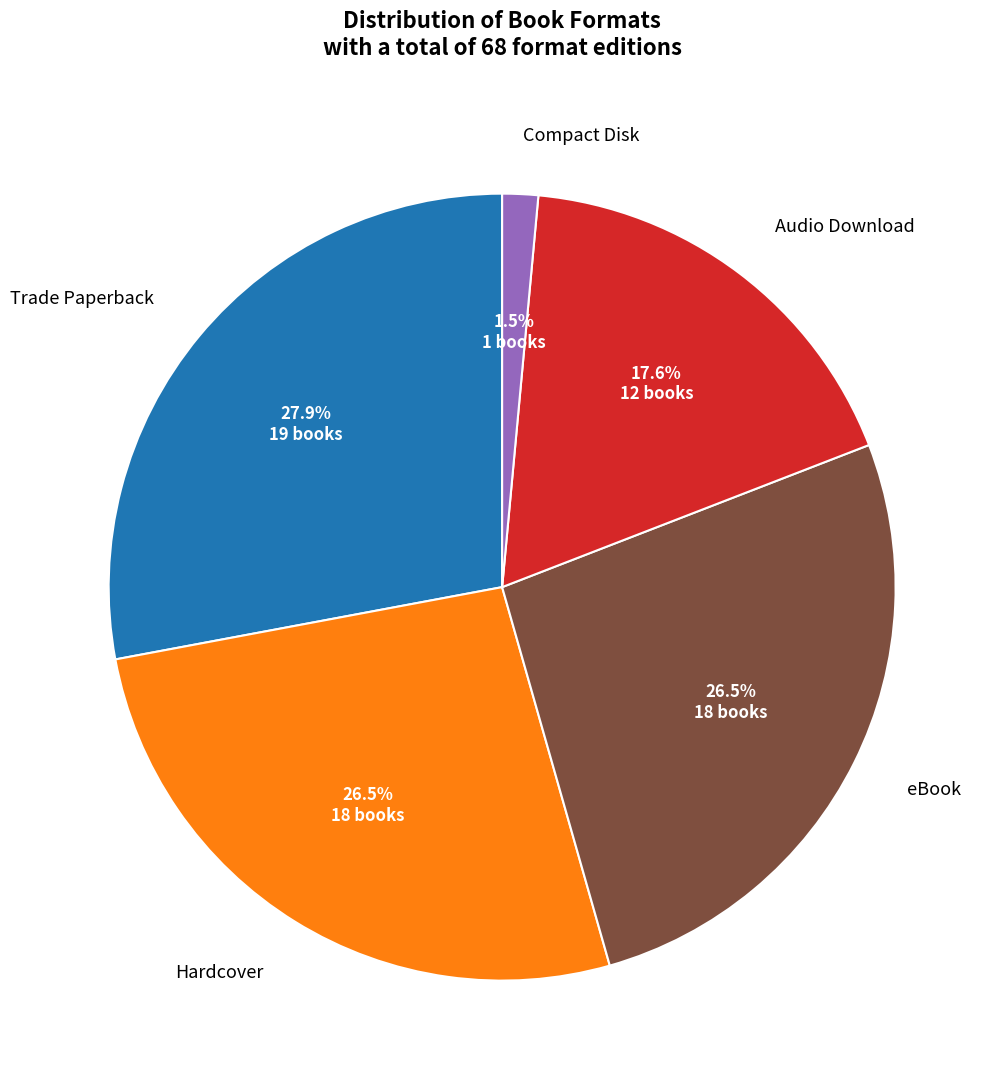

To the nearest percent, what is the difference between the largest and smallest slice percentages?

26%